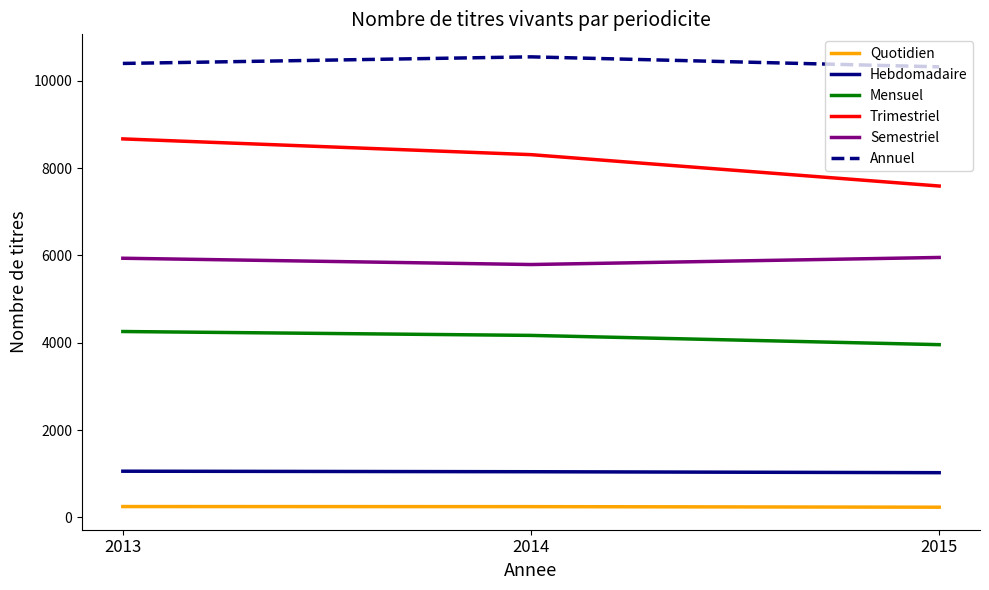

The Semestriel series shows 5937 at 2013. True or false?

True